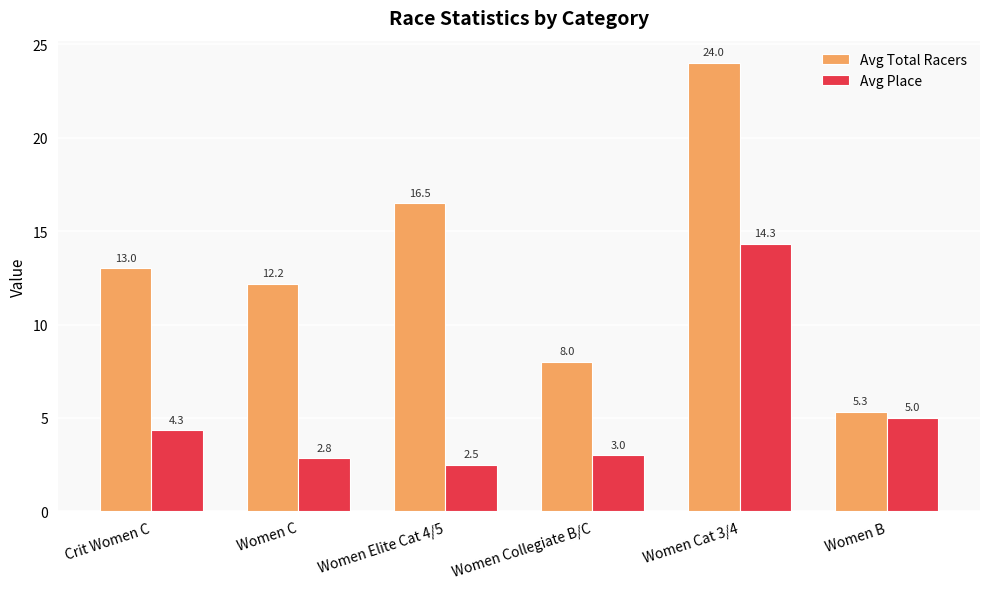

How many bars are there in each group?

2